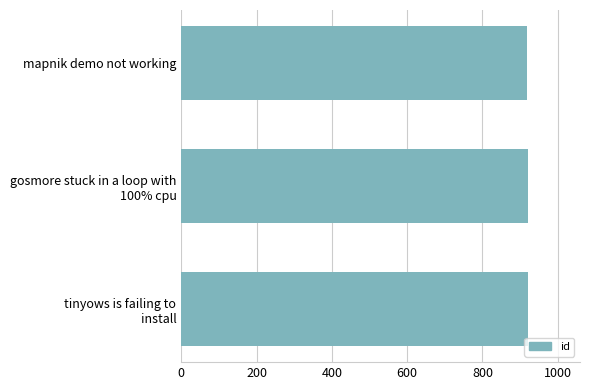

What is the label of the 1st bar from the top?

mapnik demo not working